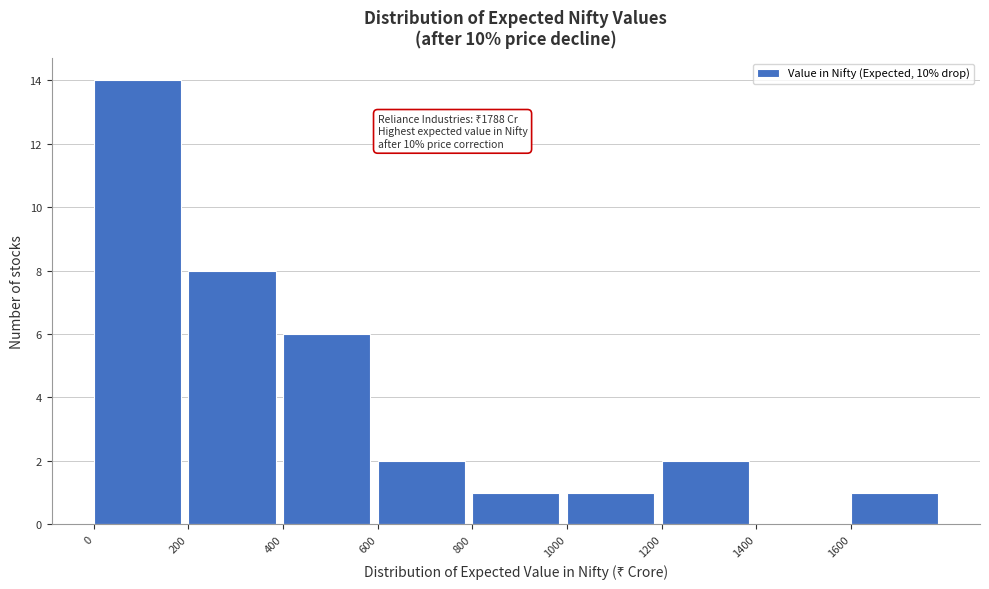

Which range on the x-axis has the tallest bar?

0 to 200